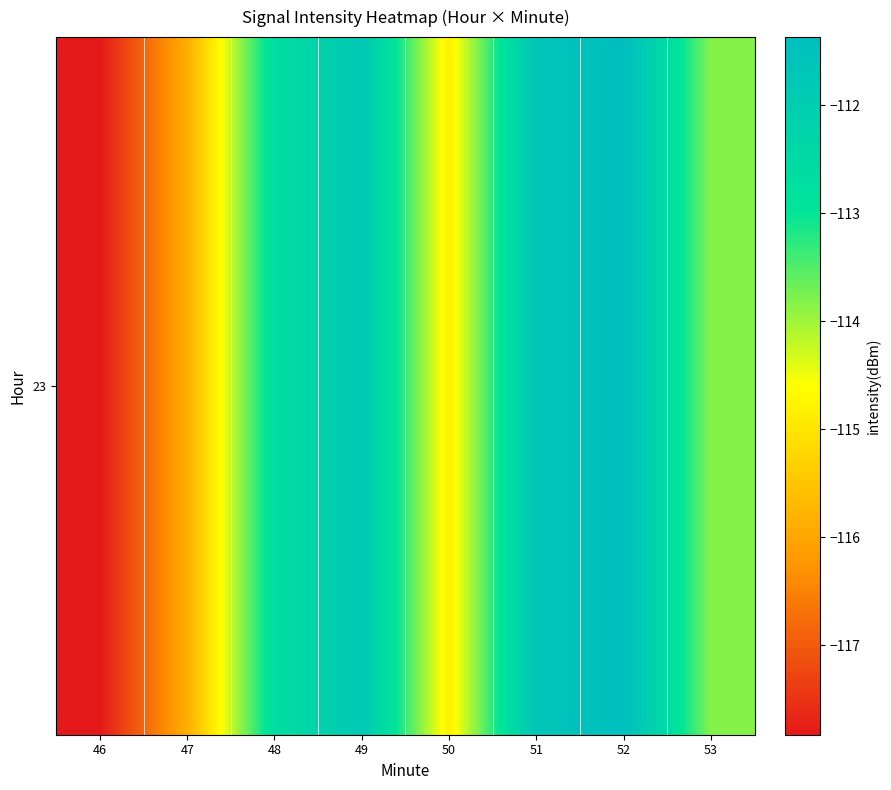

Count the number of categories in the chart.

8